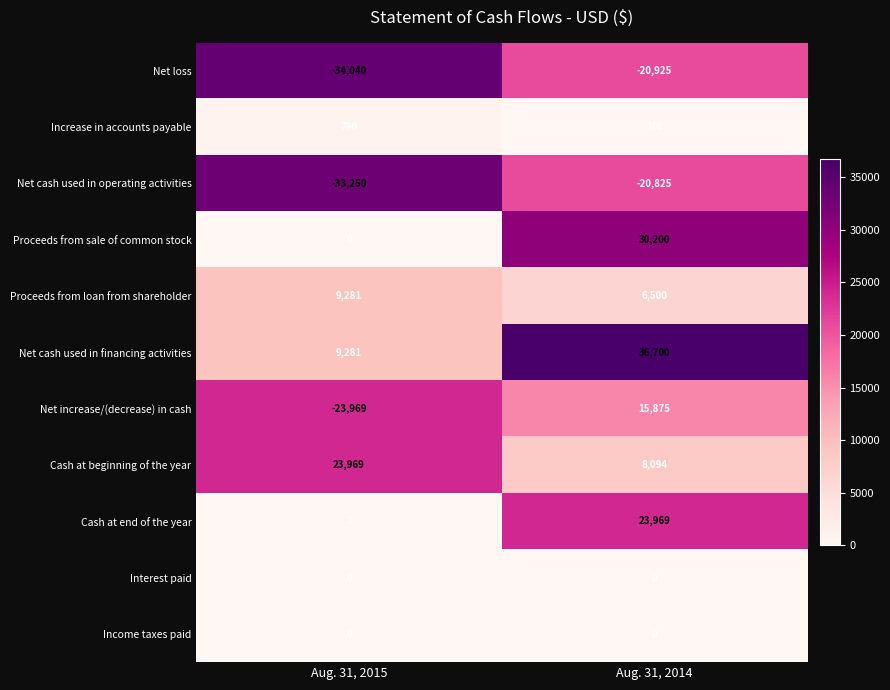

Rank the categories by Net cash used in financing activities value from lowest to highest.

Aug. 31, 2015, Aug. 31, 2014